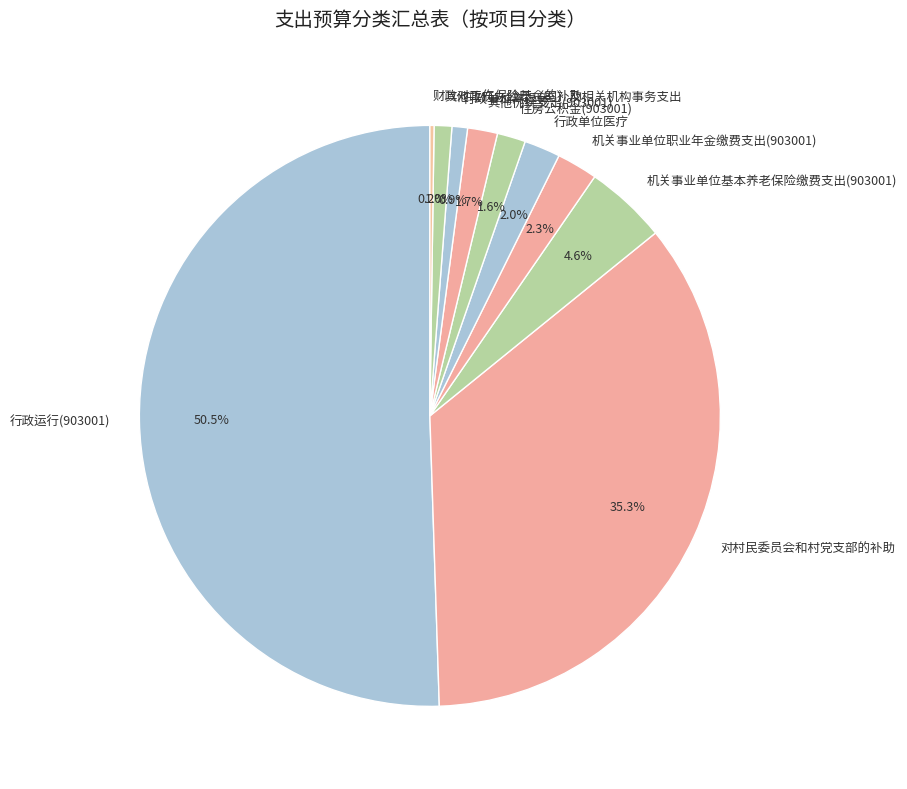

To the nearest percent, what percentage of the pie is 行政单位医疗?

2%